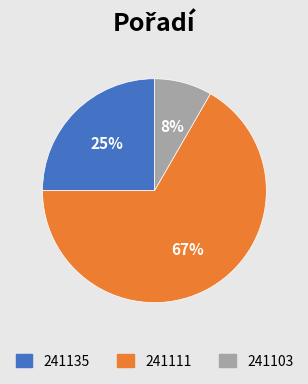

To the nearest percent, what is the average slice percentage?

33%